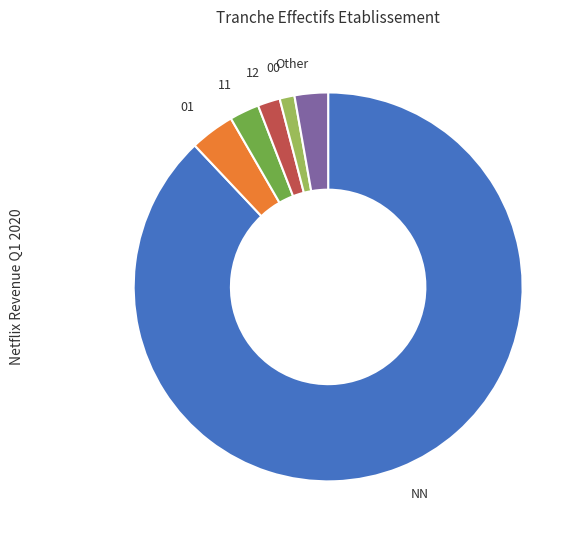

Is there a majority slice in this chart?

Yes